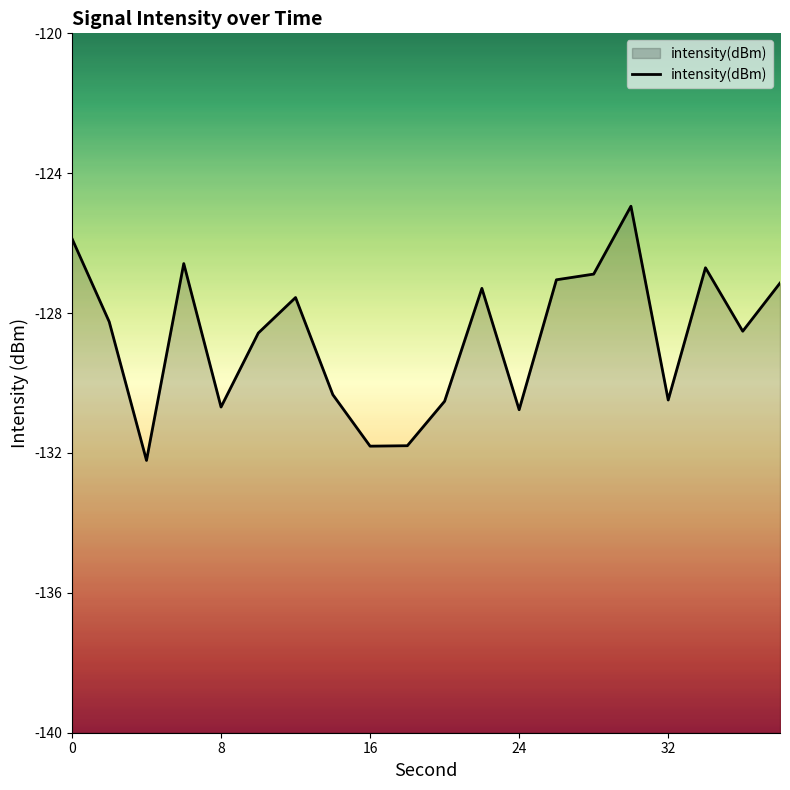

What is the average value?

-128.7